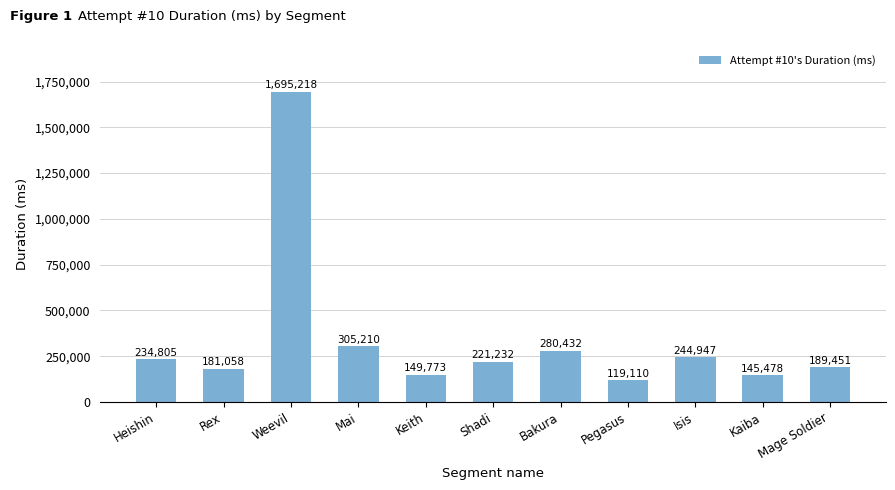

How many distinct data groups are displayed?

1